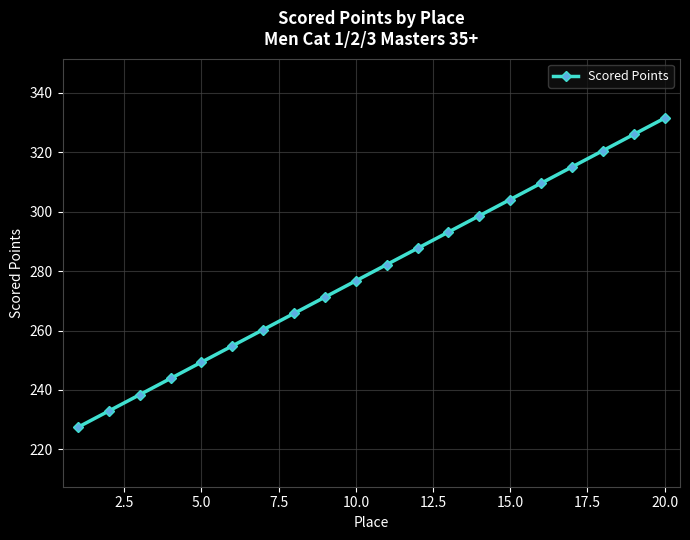

What is the maximum value shown in the chart?

331.4